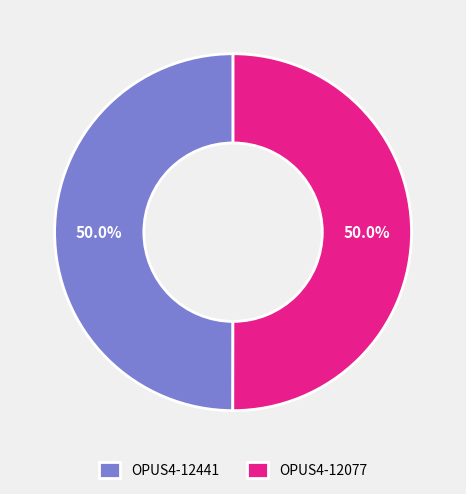

Count the number of slices in the pie.

2